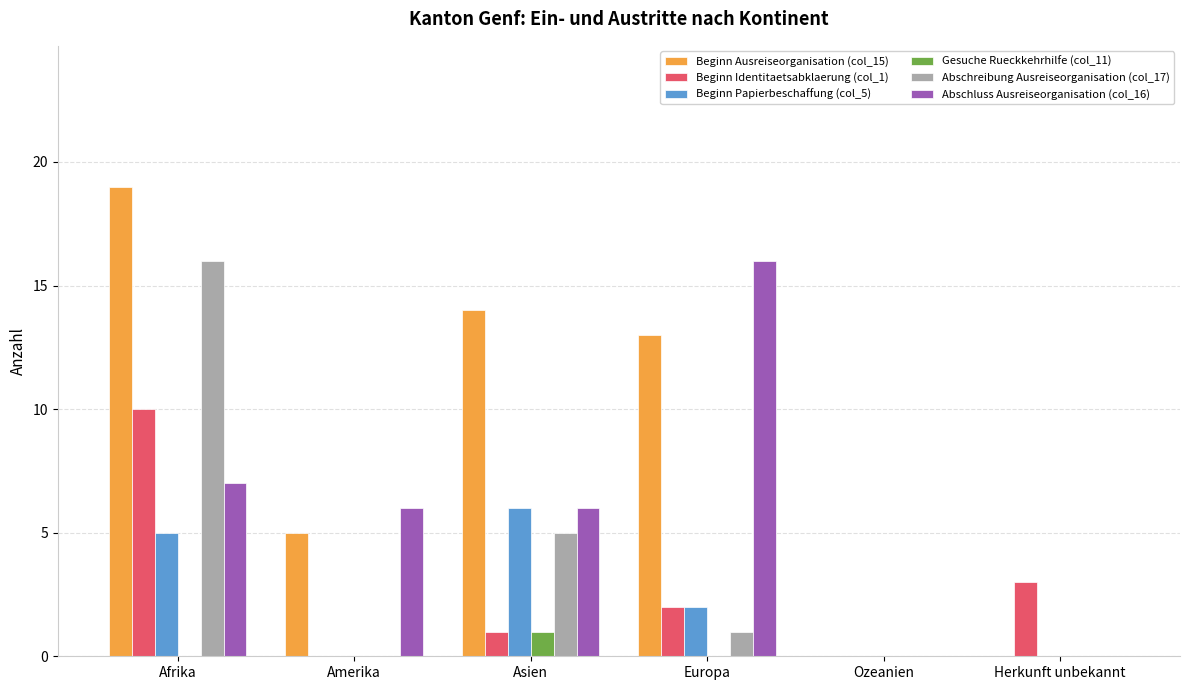

How many series are shown in this chart?

6